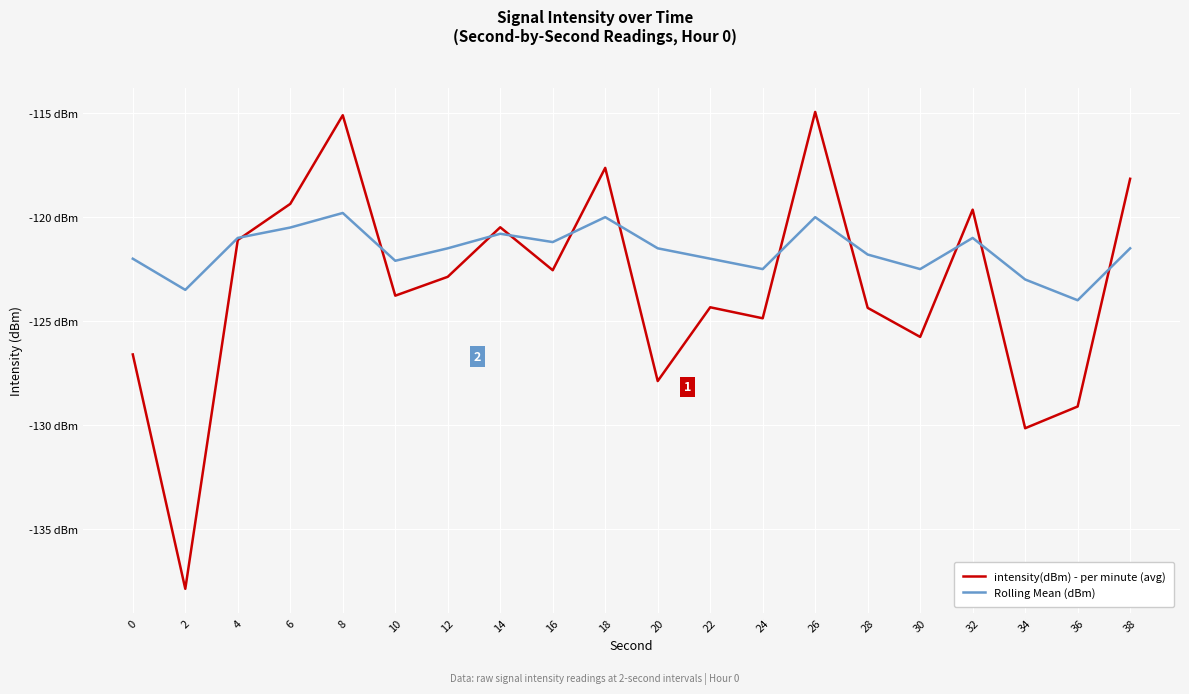

In Rolling Mean (dBm), how many points are higher than both neighbors (excluding endpoints)?

5